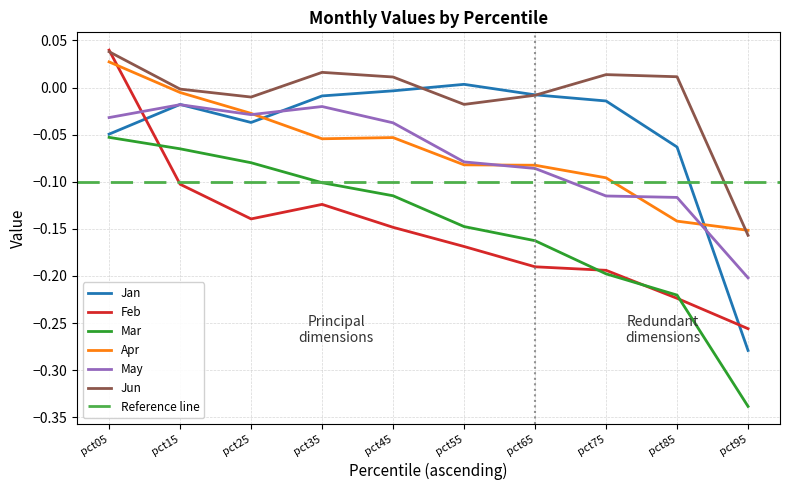

What is the difference between the second highest and second lowest values in the Jan series?

0.1